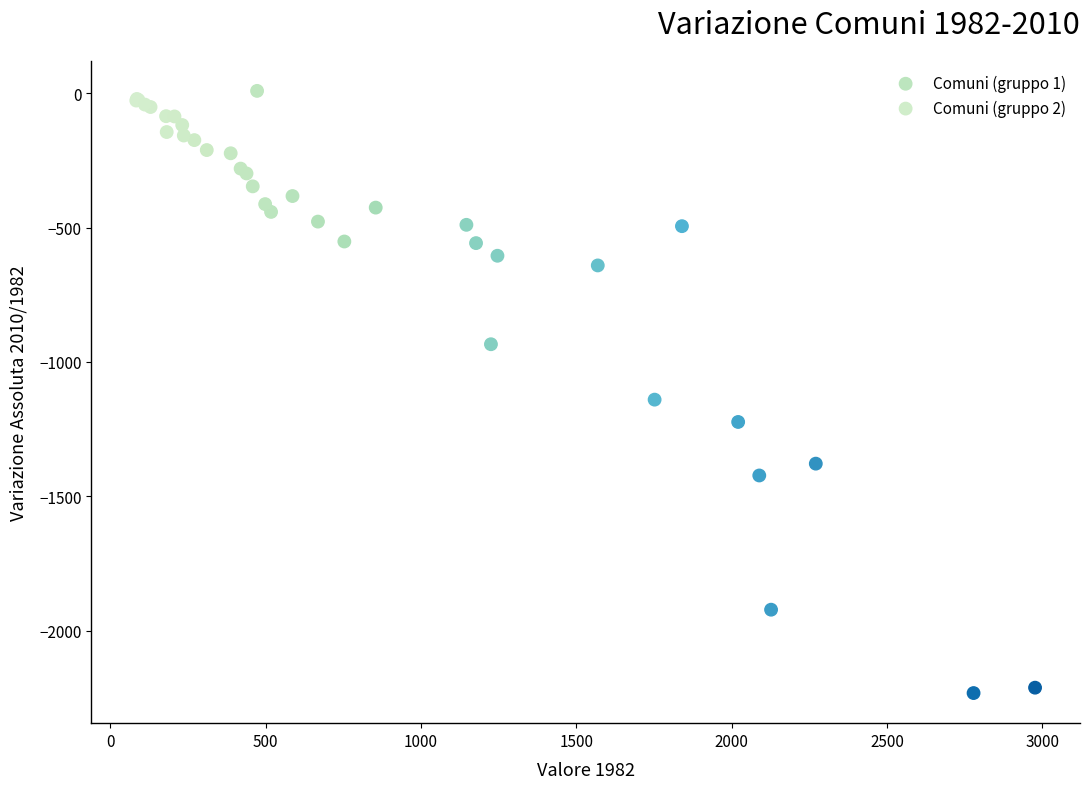

What are all the series names shown in the legend?

Comuni (gruppo 1), Comuni (gruppo 2)